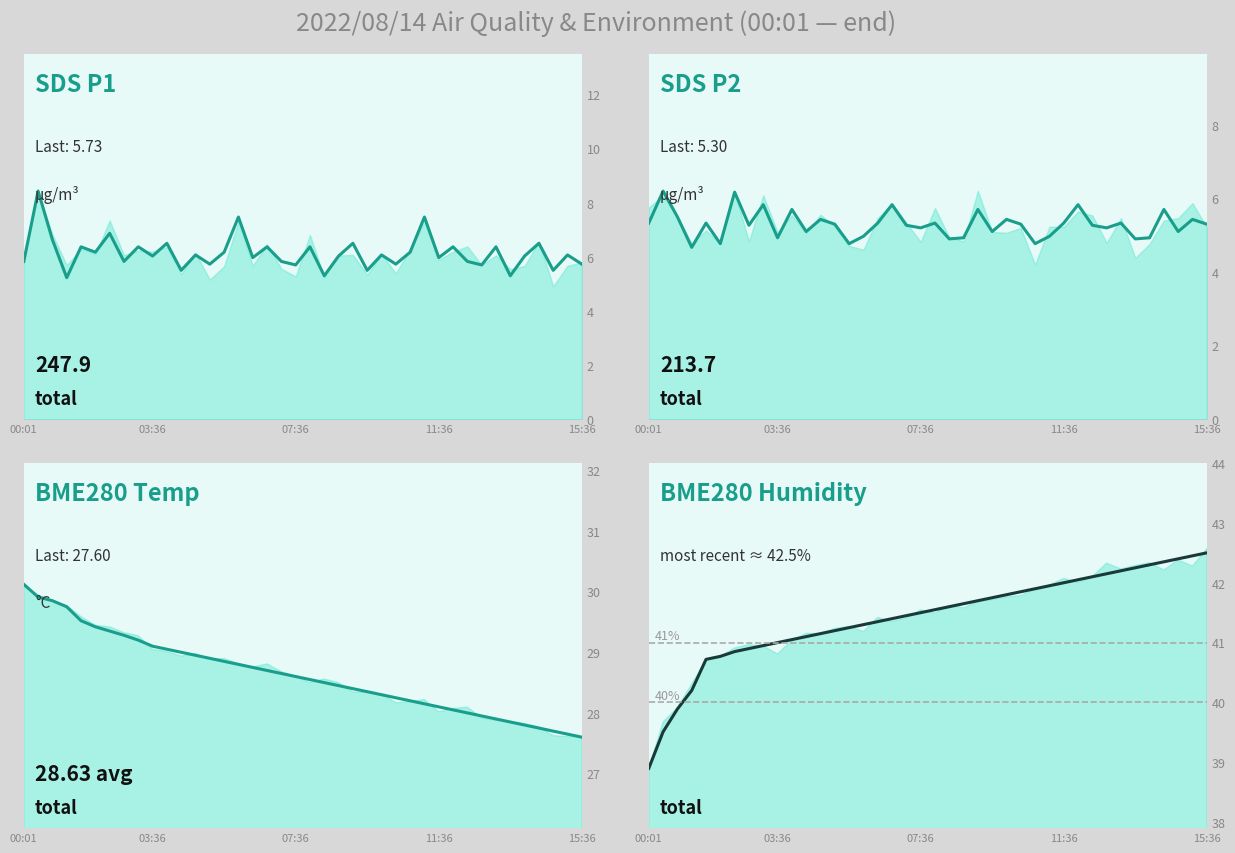

What is the greatest value displayed?

42.5